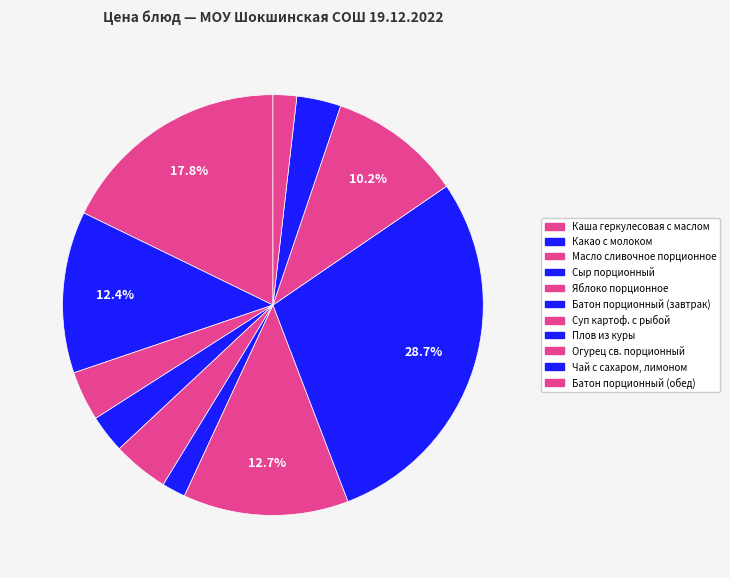

Count the number of slices in the pie.

11